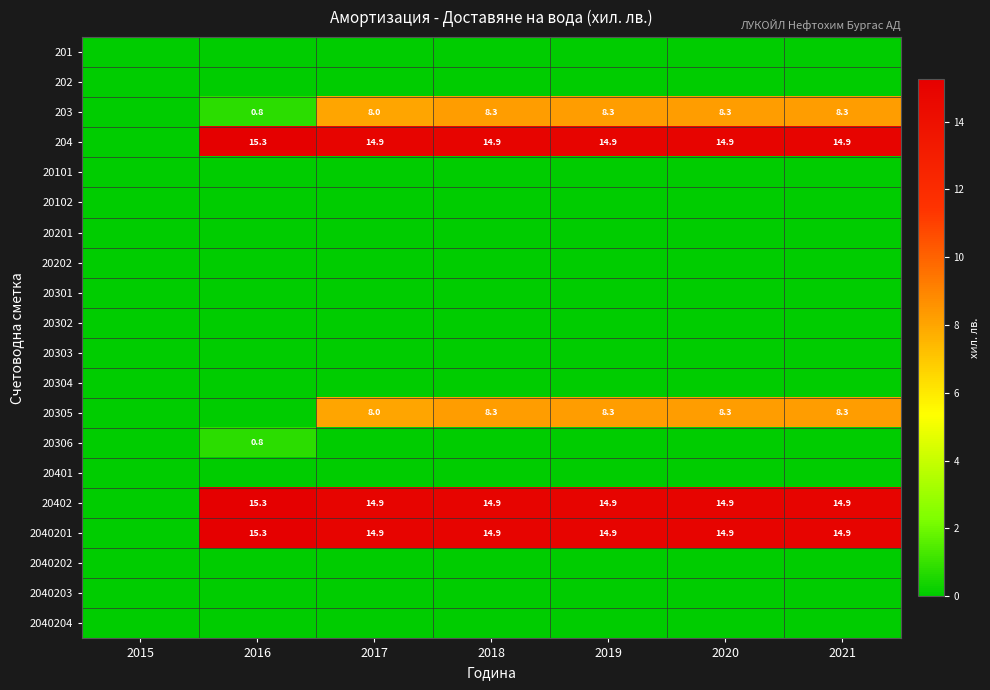

What is the difference between the 20305 values at 2020 and 2017?

0.3